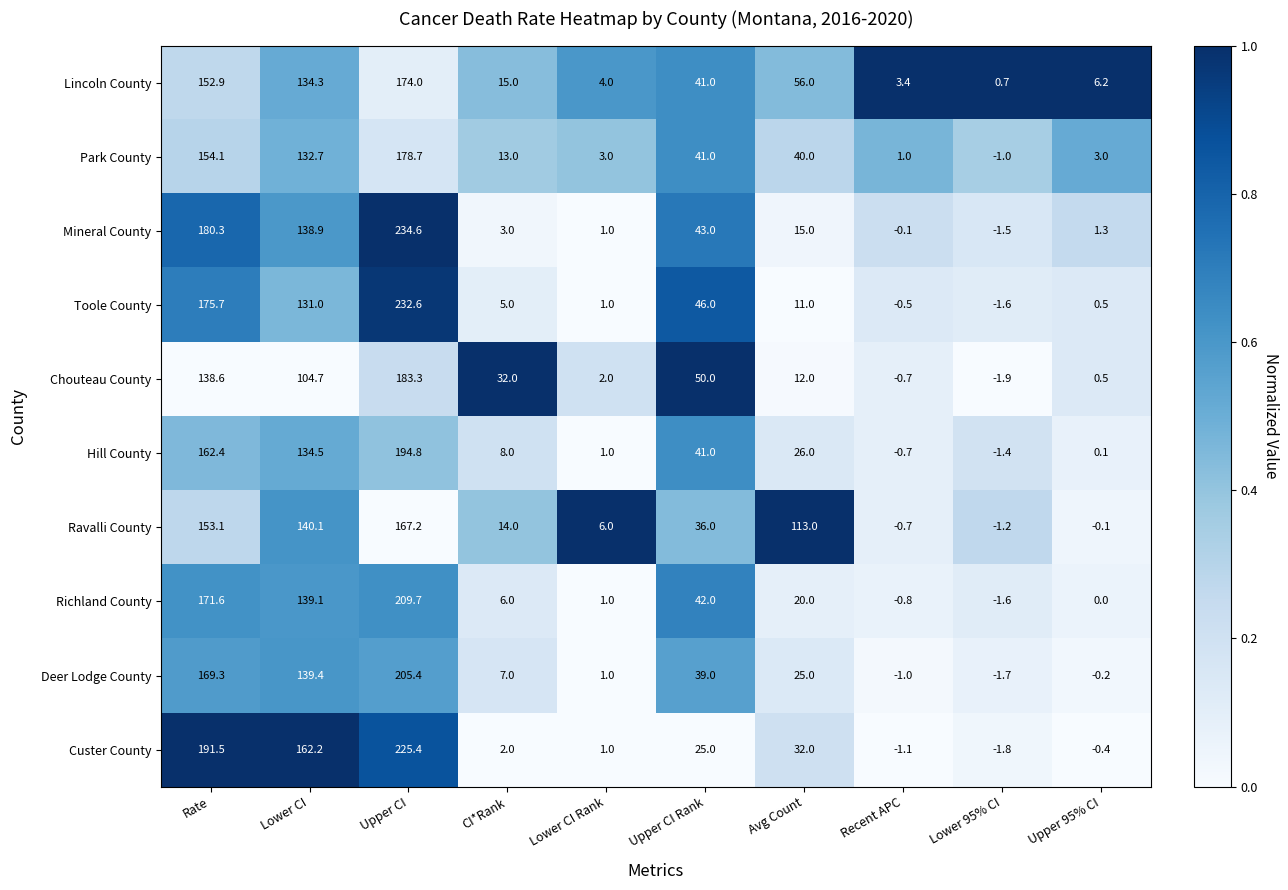

List the series in order of their peak value, highest first.

Mineral County, Toole County, Custer County, Richland County, Deer Lodge County, Hill County, Chouteau County, Park County, Lincoln County, Ravalli County